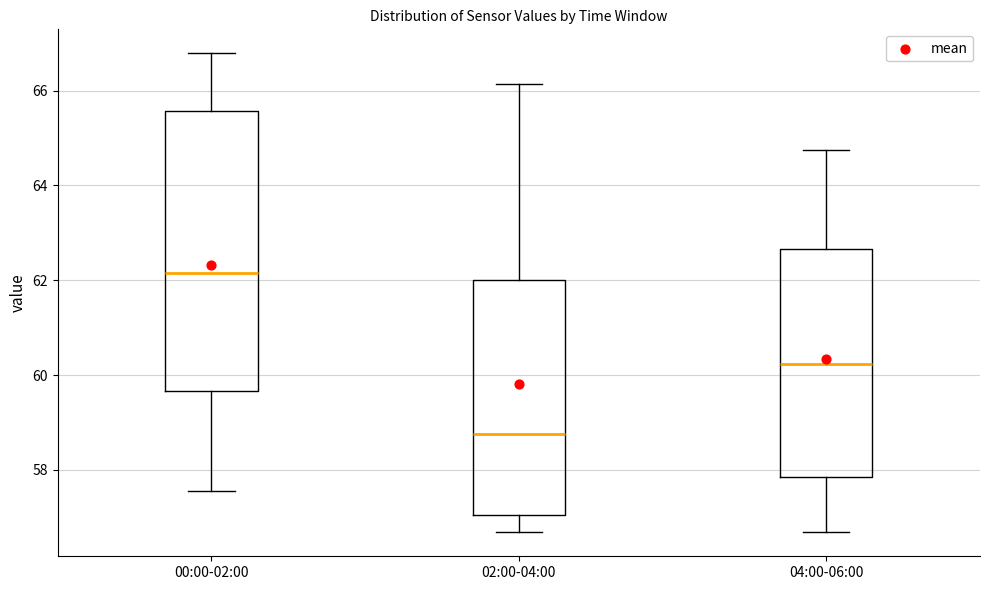

Which box is the tallest, from its lower edge to its upper edge?

00:00-02:00